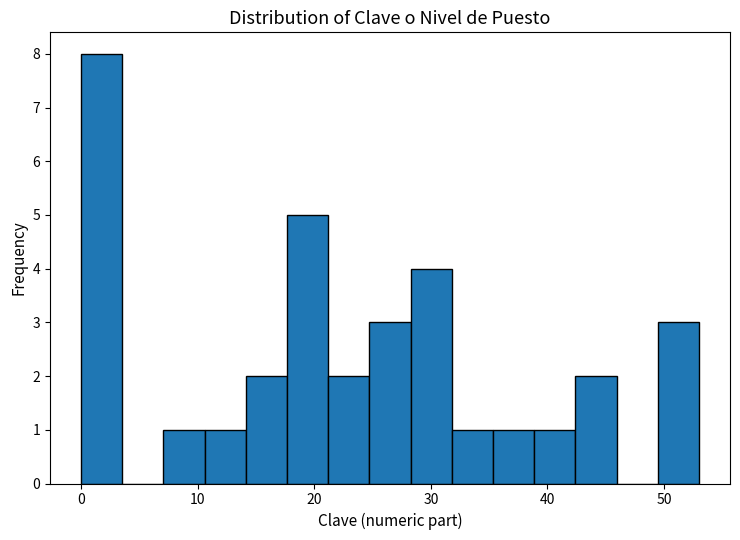

Around what value on the x-axis is the tallest bar? Give the approximate position of its centre, as read against the axis.

2